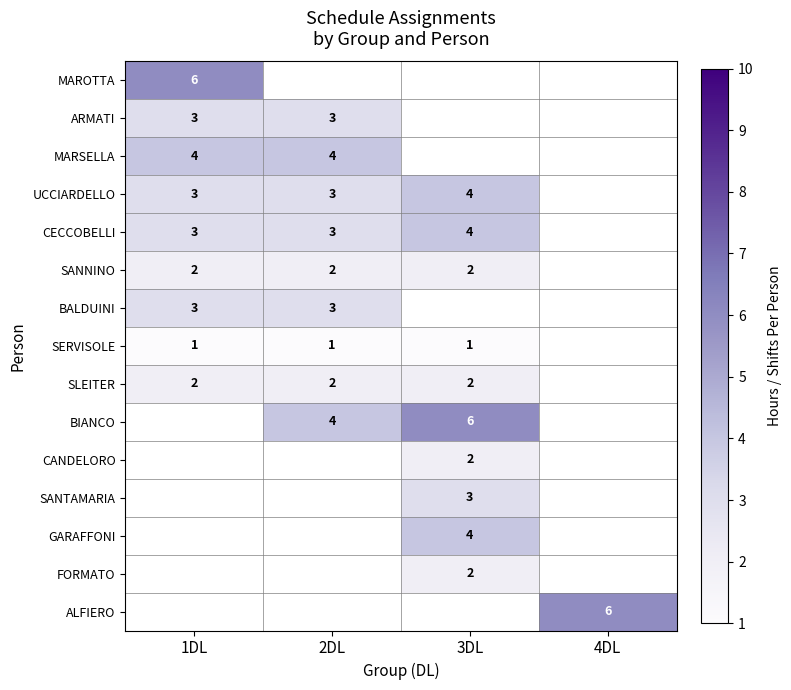

True or false: BIANCO has a value of 4 at 3DL.

False